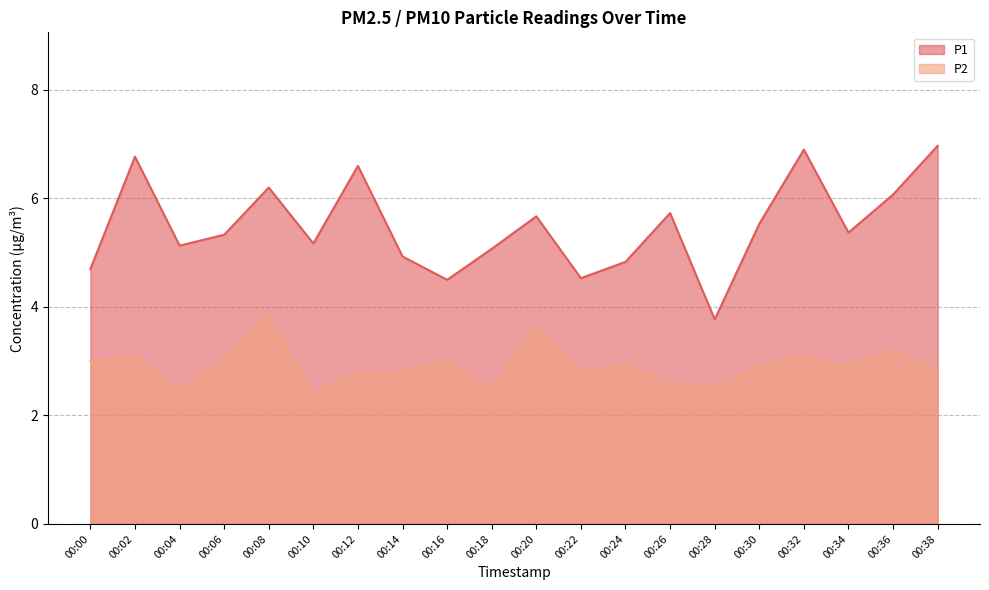

Is the value of P2 at 00:06 greater than the value of P1 at 00:38?

No